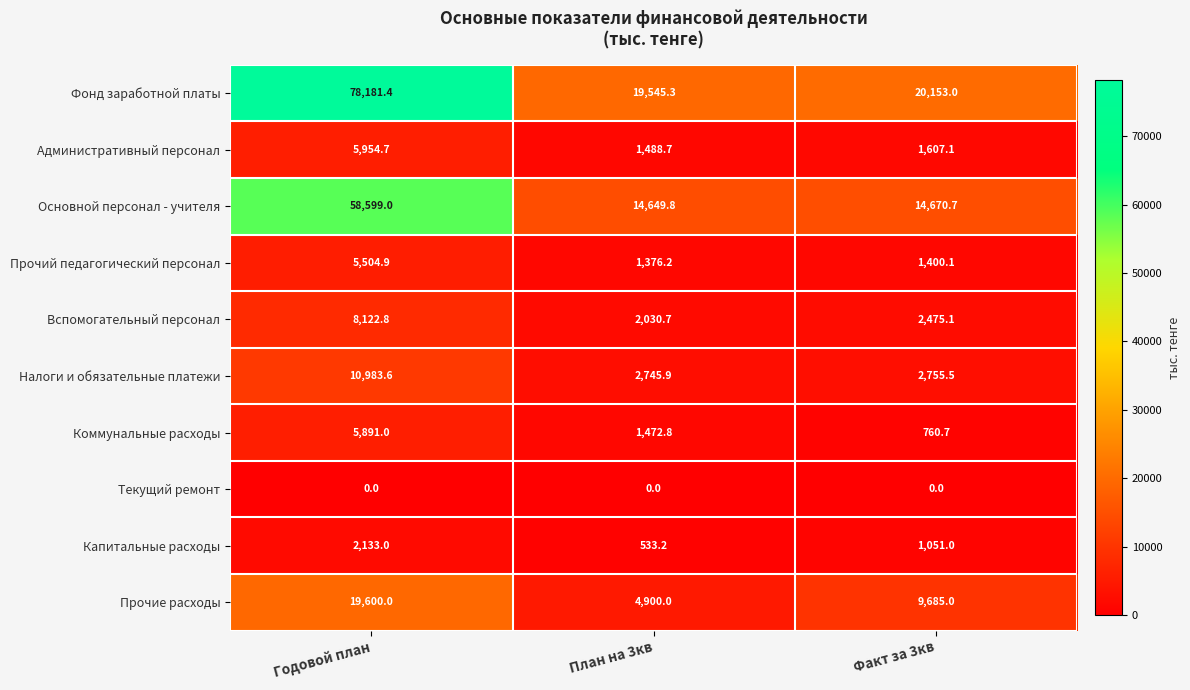

What is the difference between the maximum and minimum values in the Основной персонал - учителя series?

43949.2